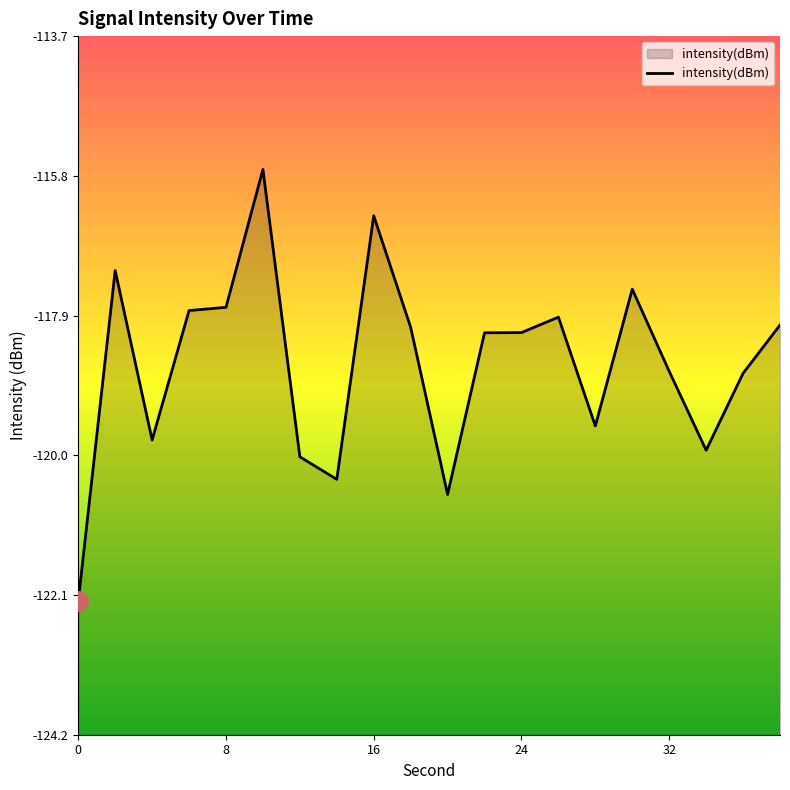

How many interior local peaks (higher than both neighbors) does the data have?

5